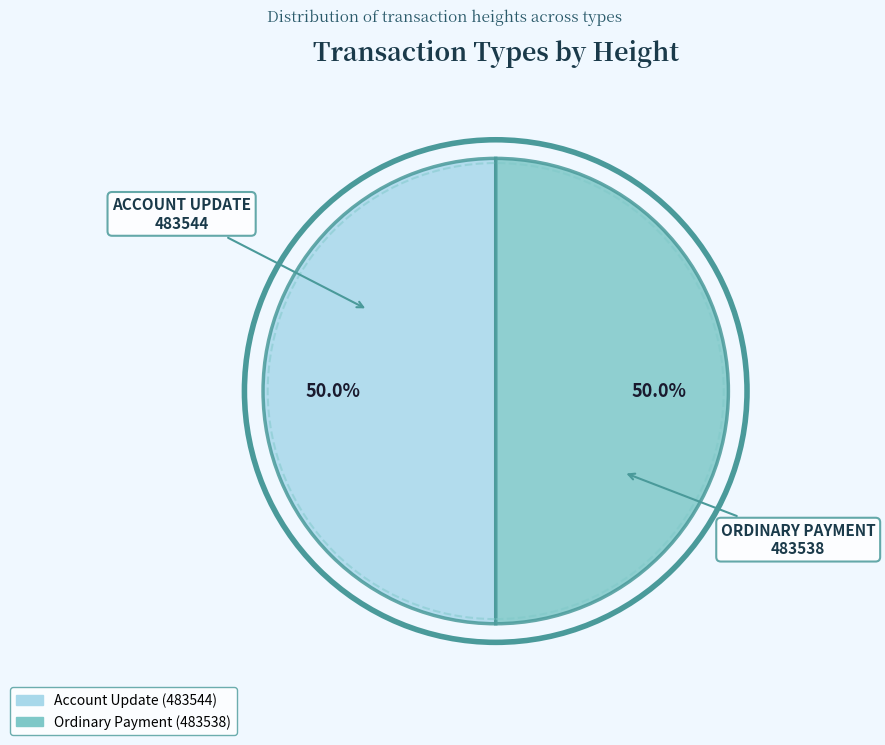

Approximately how many times larger is the value at Ordinary Payment (483538) compared to Account Update (483544)?

1.0